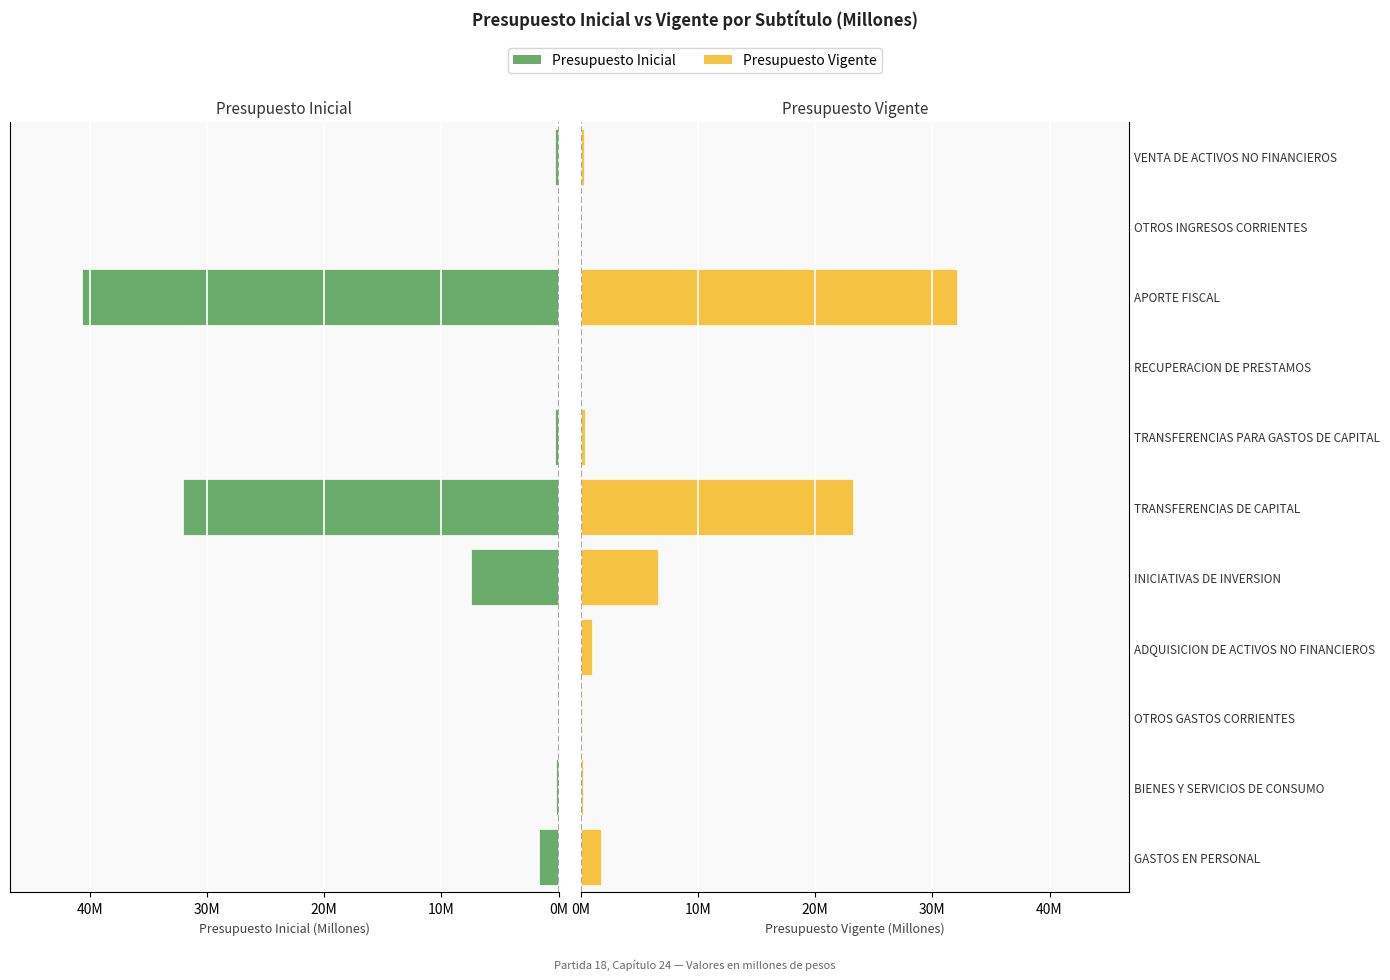

Which series has the largest total across all categories?

Presupuesto Inicial